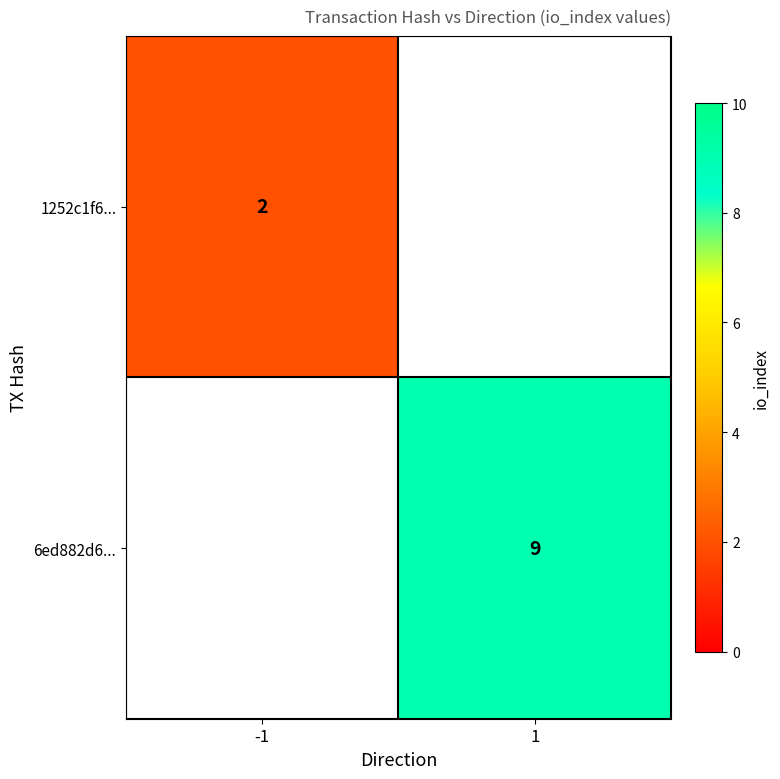

What is the minimum value shown in the chart?

2.0